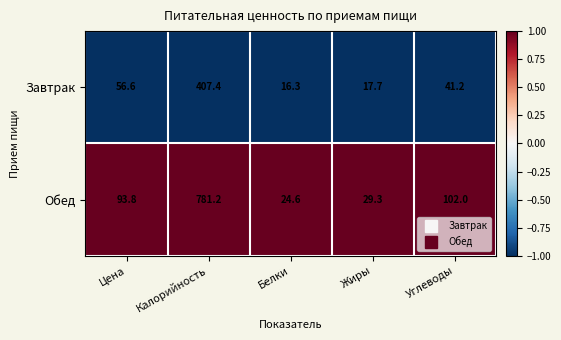

At which label is Обед closest to 402?

Углеводы